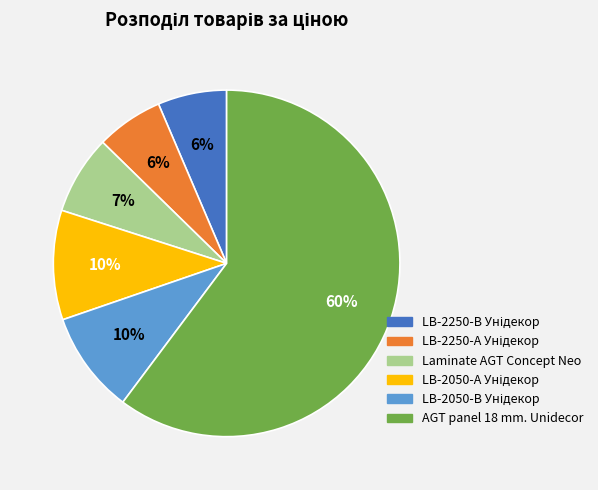

What is the majority slice?

AGT panel 18 mm. Unidecor